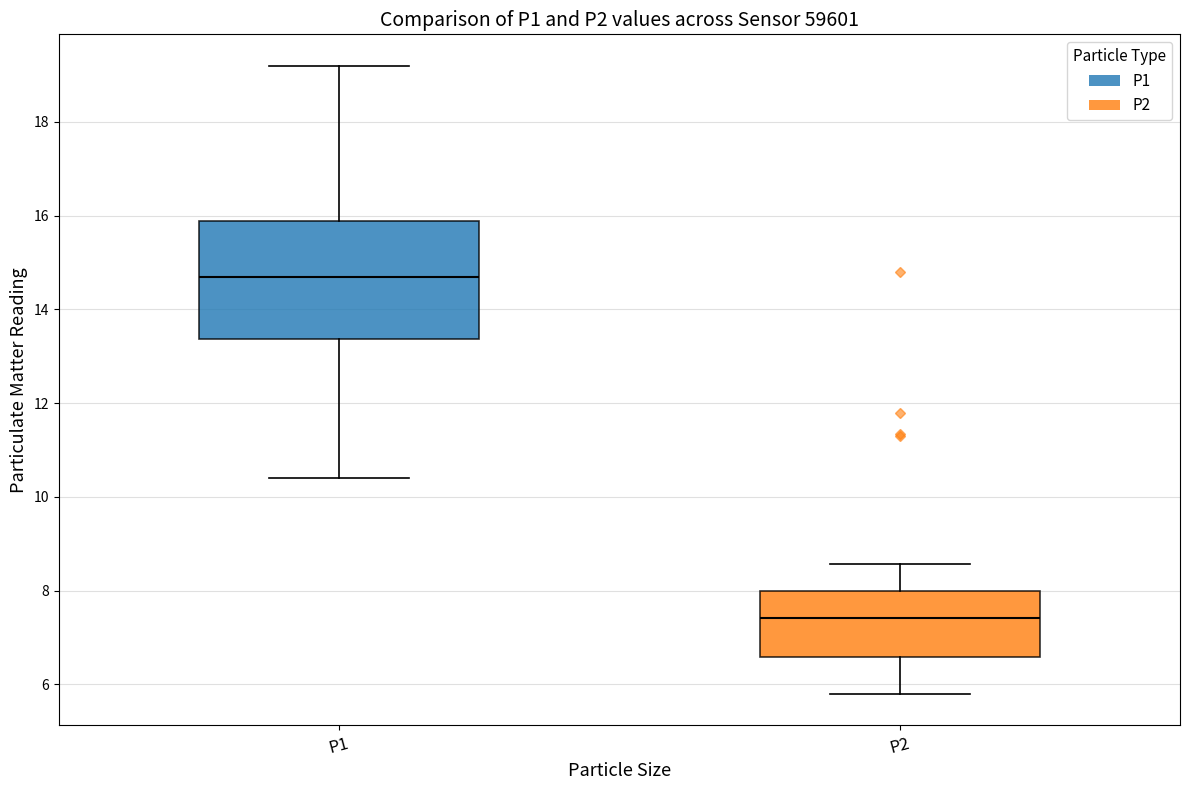

Reading left to right, transcribe this box plot: for each box, give where its median line is, the range the box spans, and where its two whiskers end, as read against the y-axis. The values are not printed on the chart, so give them approximately, as read against the axis.

P1: median 14.6, box 13.4 to 15.8, whiskers 10.4 to 19.2
P2: median 7.4, box 6.6 to 8.0, whiskers 5.8 to 8.6